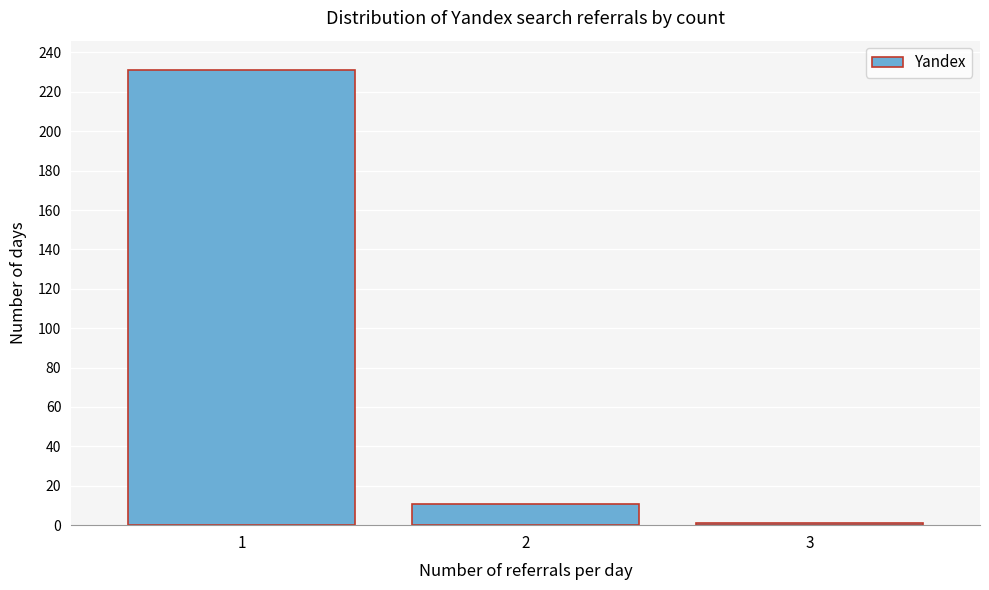

Reading right to left, list all the values displayed in this chart.

3=1	2=11	1=231